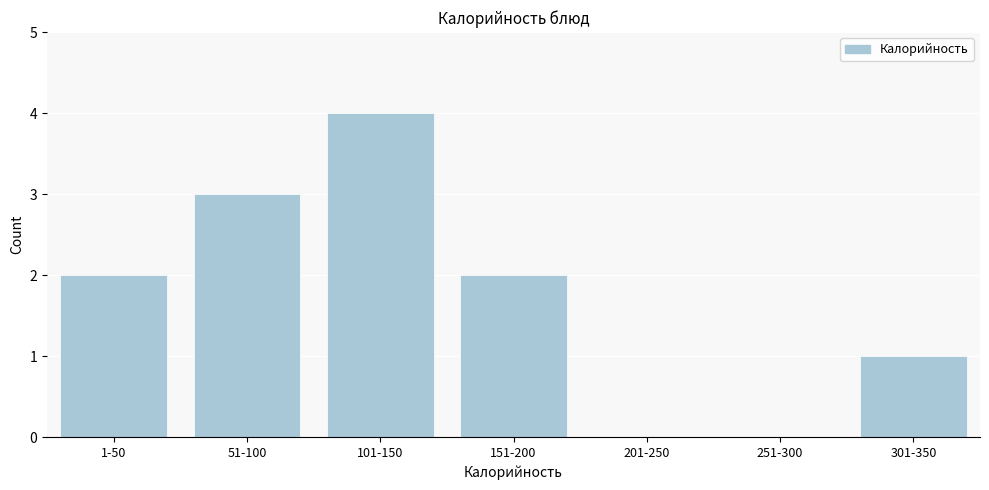

Reading left to right, list all the values displayed in this chart.

1-50=2	51-100=3	101-150=4	151-200=2	201-250=0	251-300=0	301-350=1